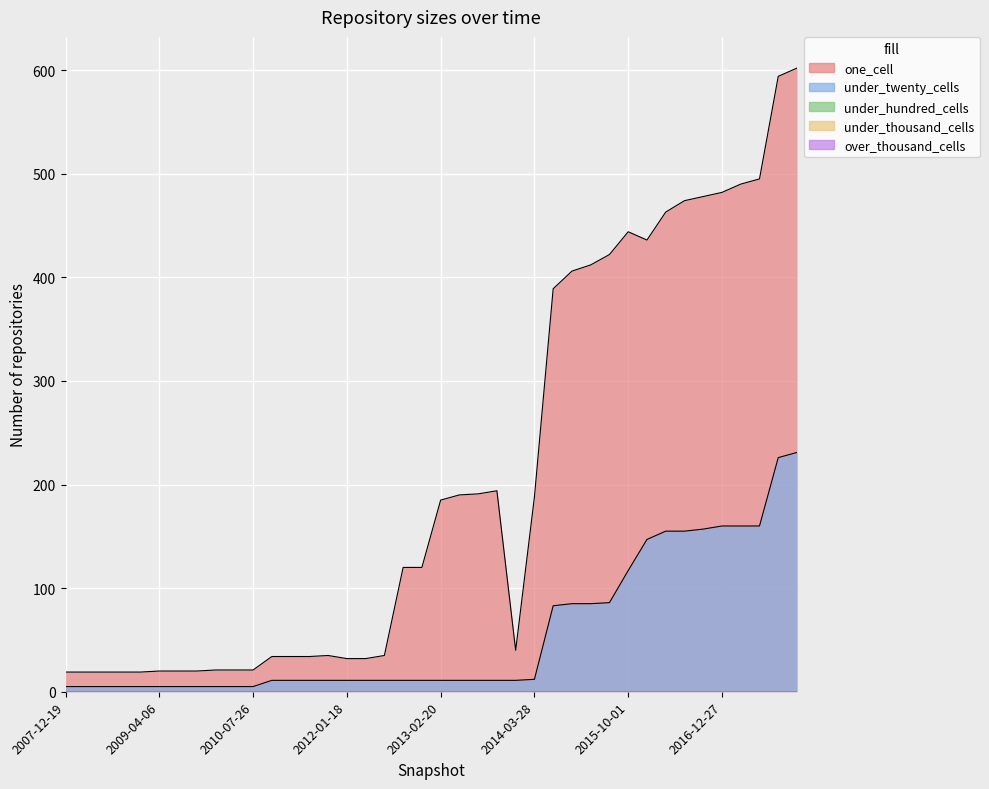

At 2013-07-09, list the series in order from smallest to largest.

under_hundred_cells, under_thousand_cells, over_thousand_cells, under_twenty_cells, one_cell